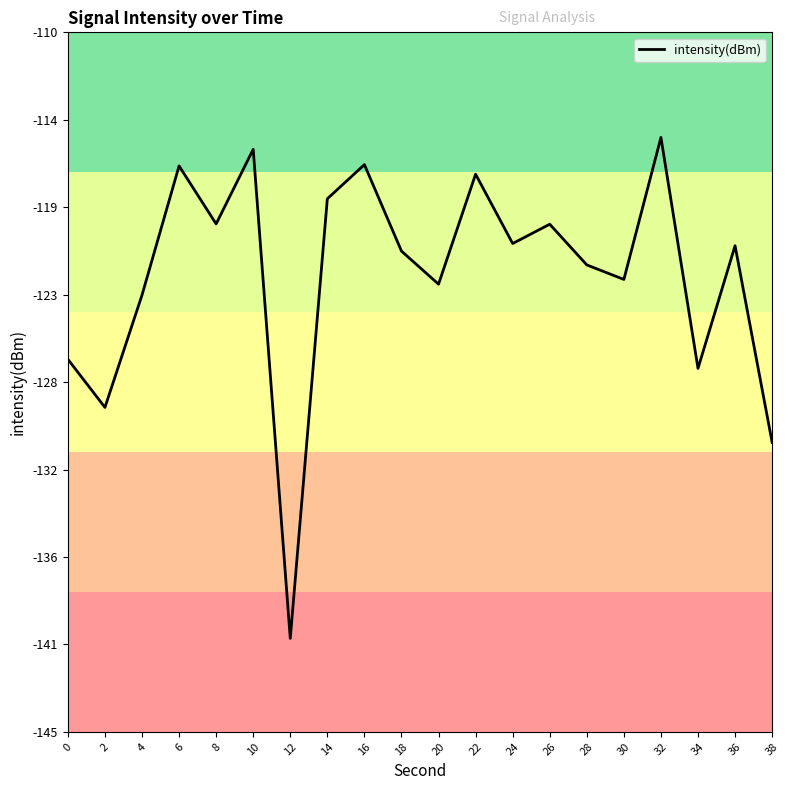

List the labels in order of value, smallest first.

12, 38, 2, 34, 0, 4, 20, 30, 28, 18, 36, 24, 26, 8, 14, 22, 6, 16, 10, 32